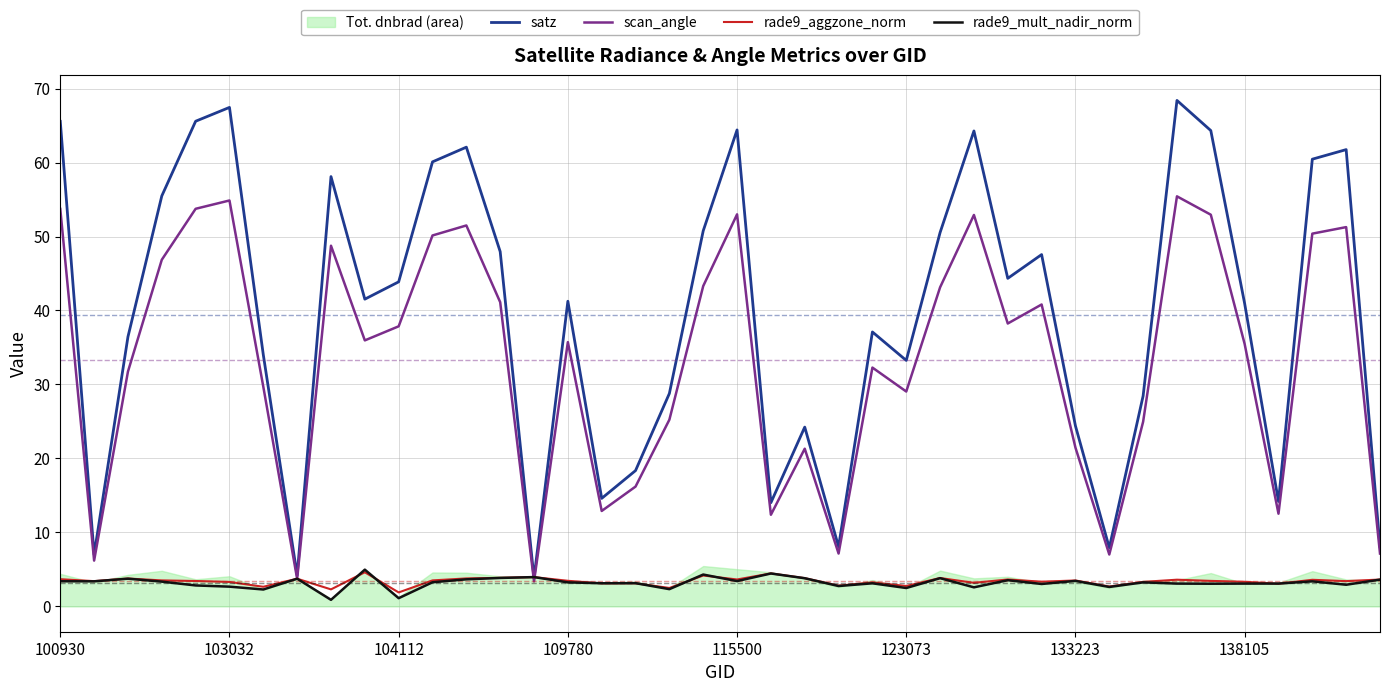

What is the greatest value displayed?

68.4